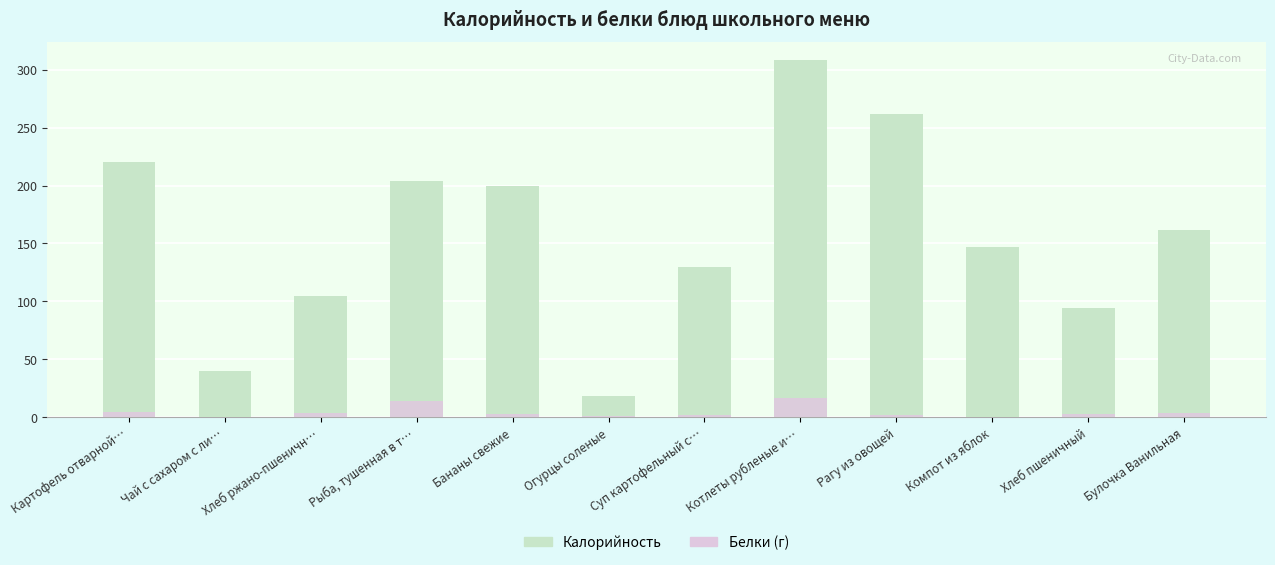

List the series in order of their peak value, lowest first.

Белки (г), Калорийность